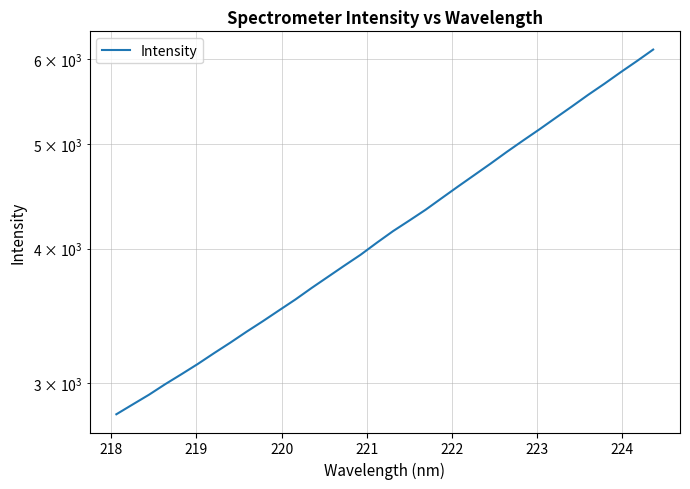

Does the chart display data point markers on the line(s)?

No